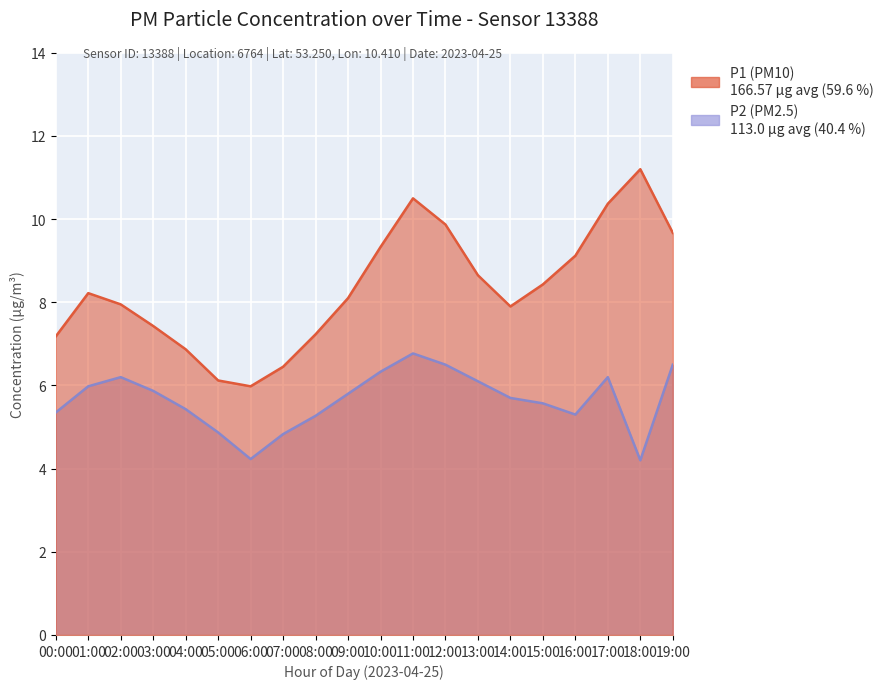

Reading right to left, what are all the values shown in this chart?

P1: 19:00=9.7	18:00=11.2	17:00=10.4	16:00=9.1	15:00=8.4	14:00=7.9	13:00=8.7	12:00=9.9	11:00=10.5	10:00=9.3	09:00=8.1	08:00=7.2	07:00=6.5	06:00=6.0	05:00=6.1	04:00=6.9	03:00=7.4	02:00=8.0	01:00=8.2	00:00=7.2
P2: 19:00=6.5	18:00=4.2	17:00=6.2	16:00=5.3	15:00=5.6	14:00=5.7	13:00=6.1	12:00=6.5	11:00=6.8	10:00=6.3	09:00=5.8	08:00=5.3	07:00=4.8	06:00=4.2	05:00=4.9	04:00=5.4	03:00=5.9	02:00=6.2	01:00=6.0	00:00=5.3